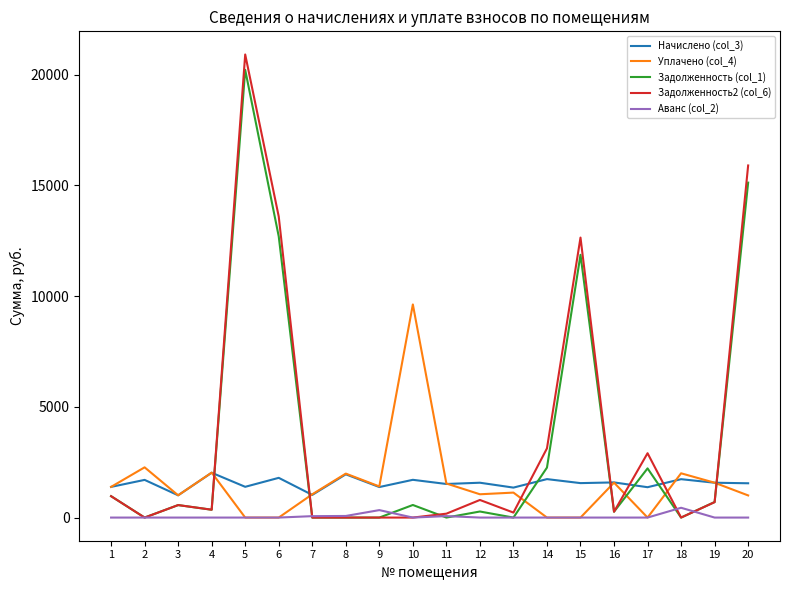

True or false: Аванс (col_2) and Начислено (col_3) cross at least once.

False